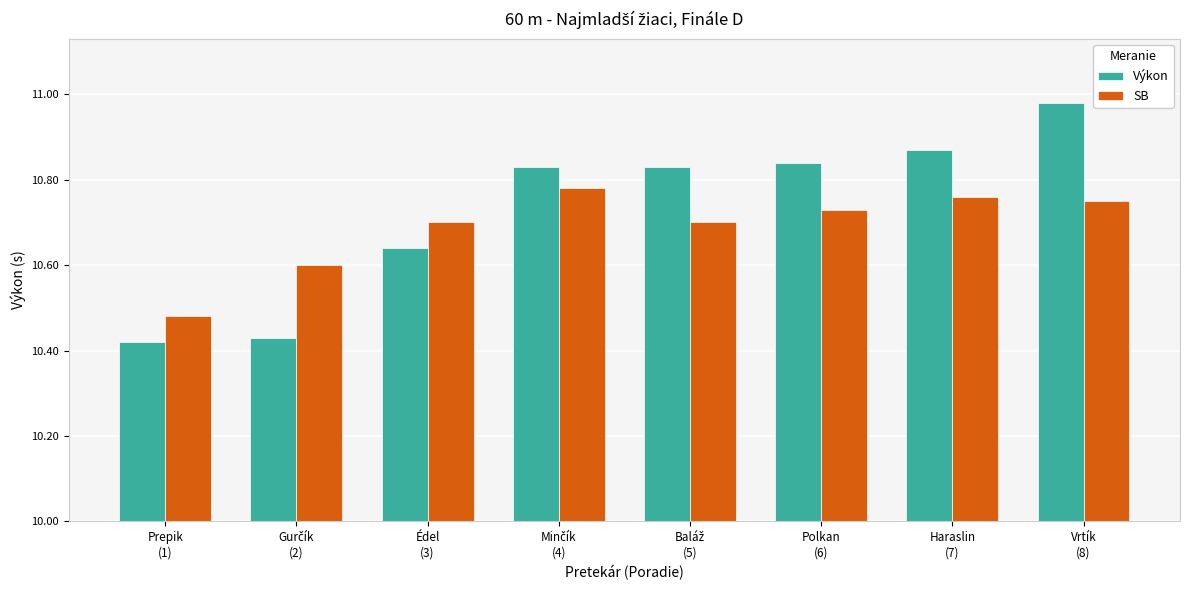

The value of SB at Baláž
(5) is 0.7. True or false?

True